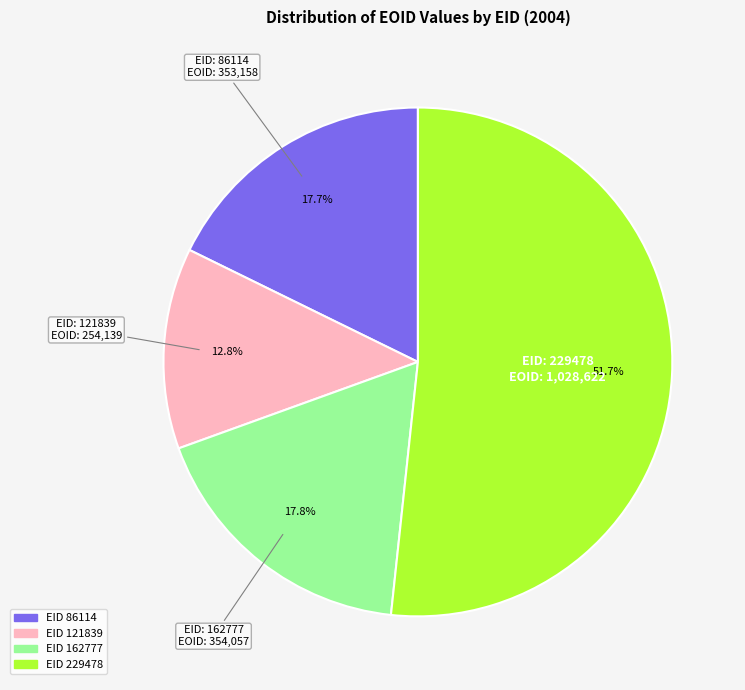

Does any single category account for the majority?

Yes